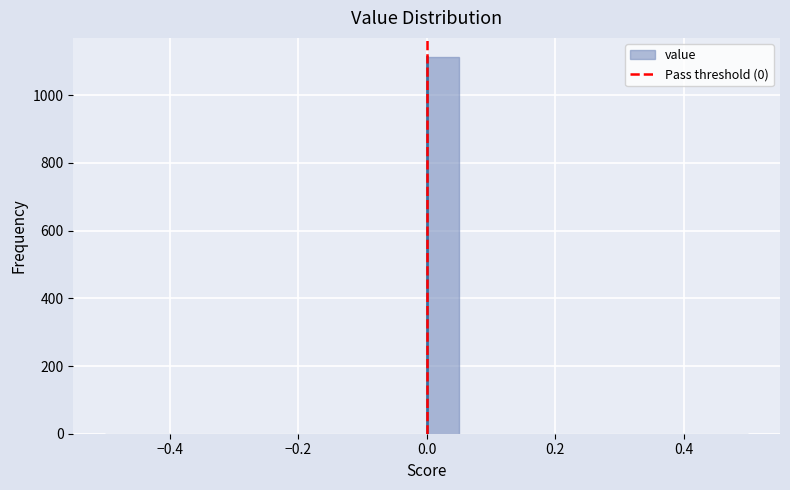

Read against the x-axis, roughly where is the centre of the tallest bar?

0.02